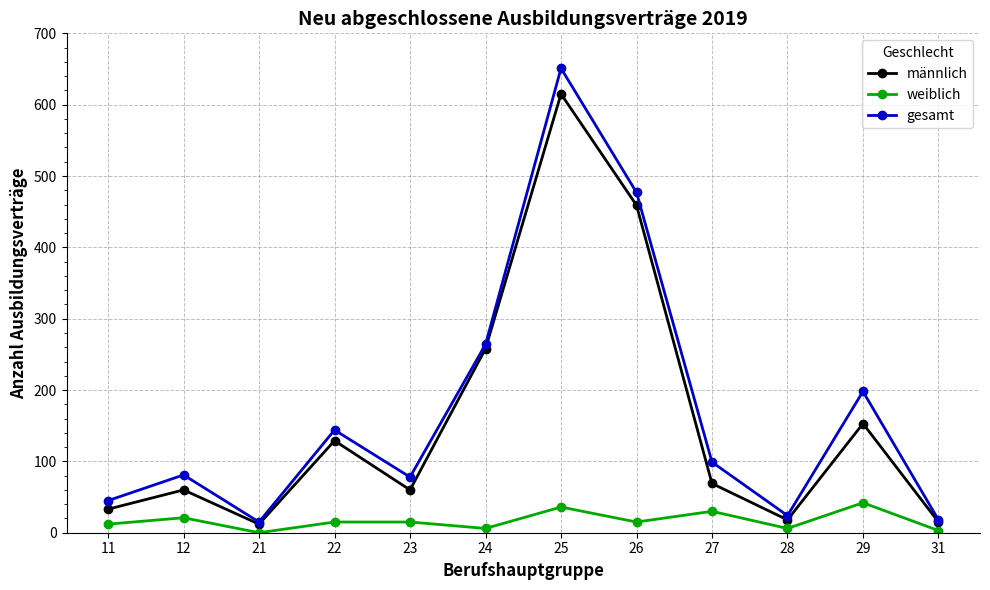

What is the maximum value for gesamt?

651